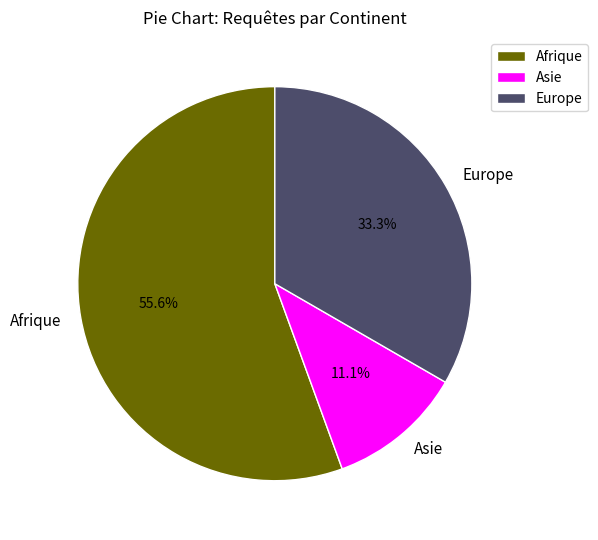

Does any single category account for the majority?

Yes